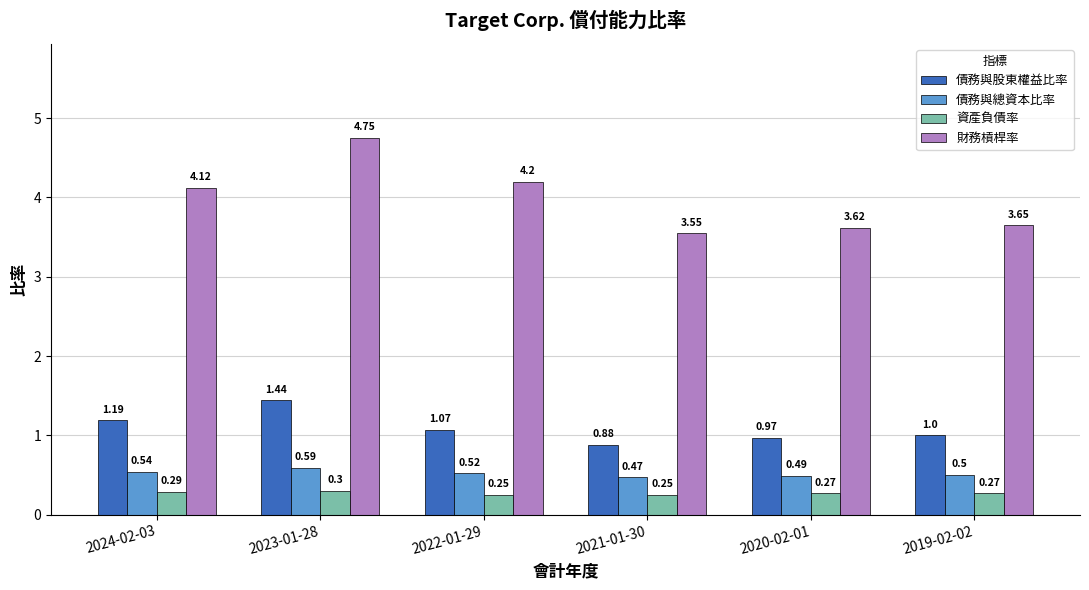

What is the sum of all 債務與總資本比率 values?

3.1